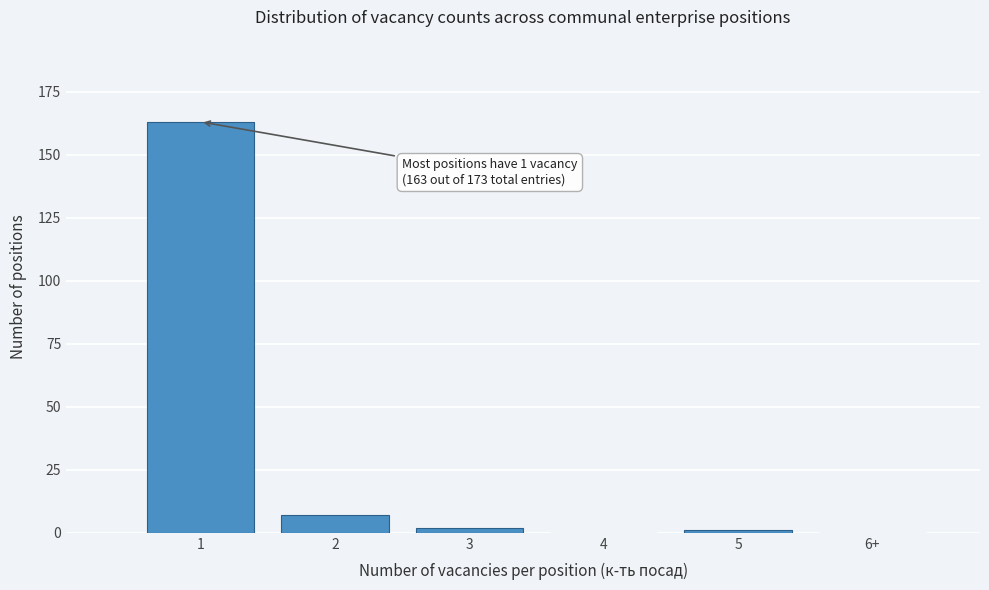

Reading left to right, transcribe all the data shown in this chart.

1=163	2=7	3=2	4=0	5=1	6+=0